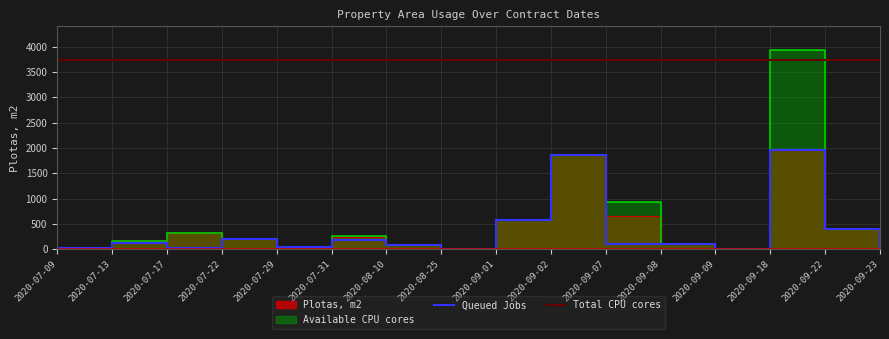

Between 2020-09-01 and 2020-09-18, which series saw the biggest shift?

Available CPU cores